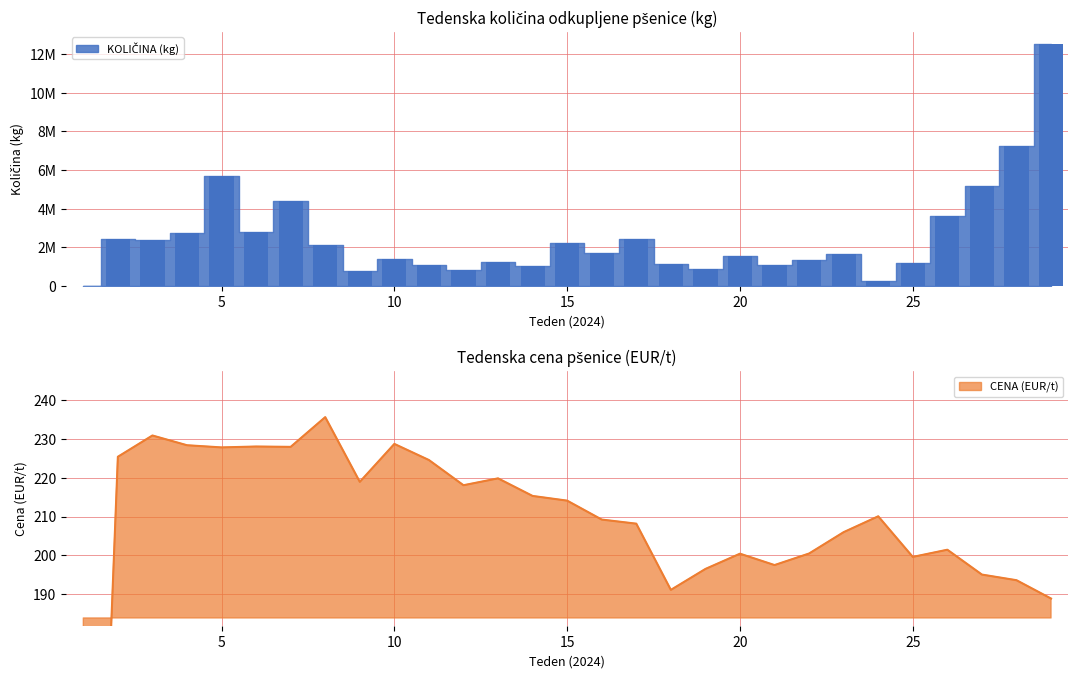

Which category has the lowest value in the CENA (EUR/t) series?

1